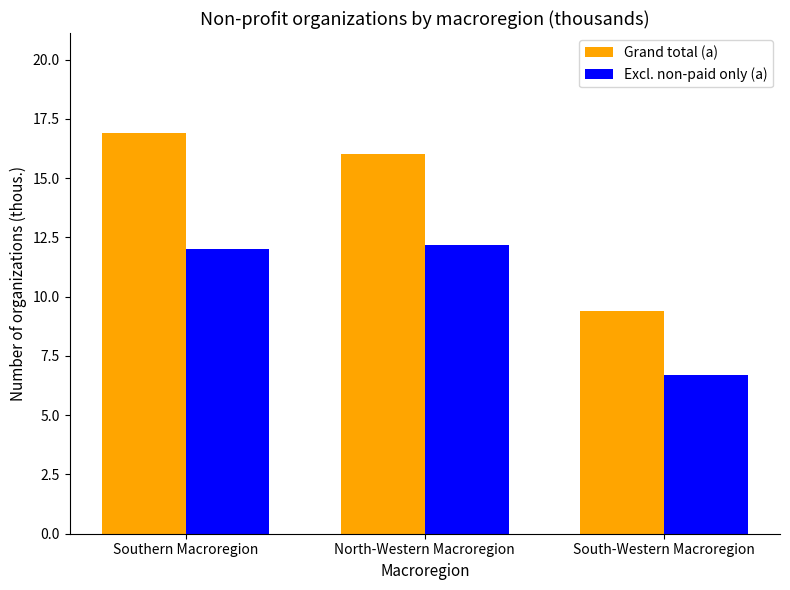

Does the chart contain any negative values?

No